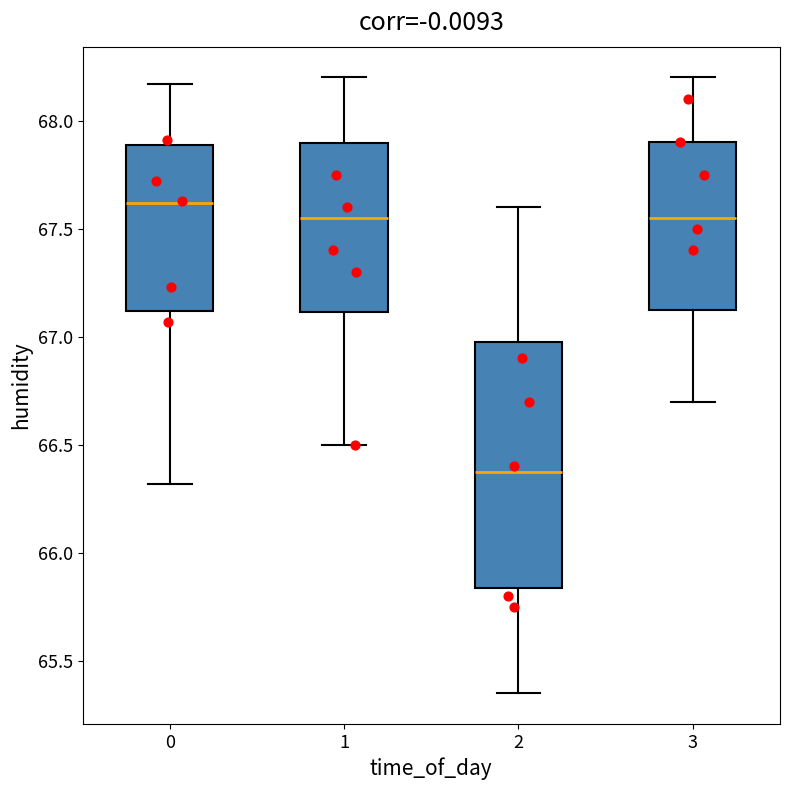

Reading left to right, read every box against the y-axis: the position of its median line, the range the box covers, and the ends of its whiskers. The values are not printed on the chart, so give them approximately, as read against the axis.

0: median 67.60, box 67.10 to 67.90, whiskers 66.30 to 68.15
1: median 67.55, box 67.10 to 67.90, whiskers 66.50 to 68.20
2: median 66.40, box 65.85 to 67.00, whiskers 65.35 to 67.60
3: median 67.55, box 67.15 to 67.90, whiskers 66.70 to 68.20